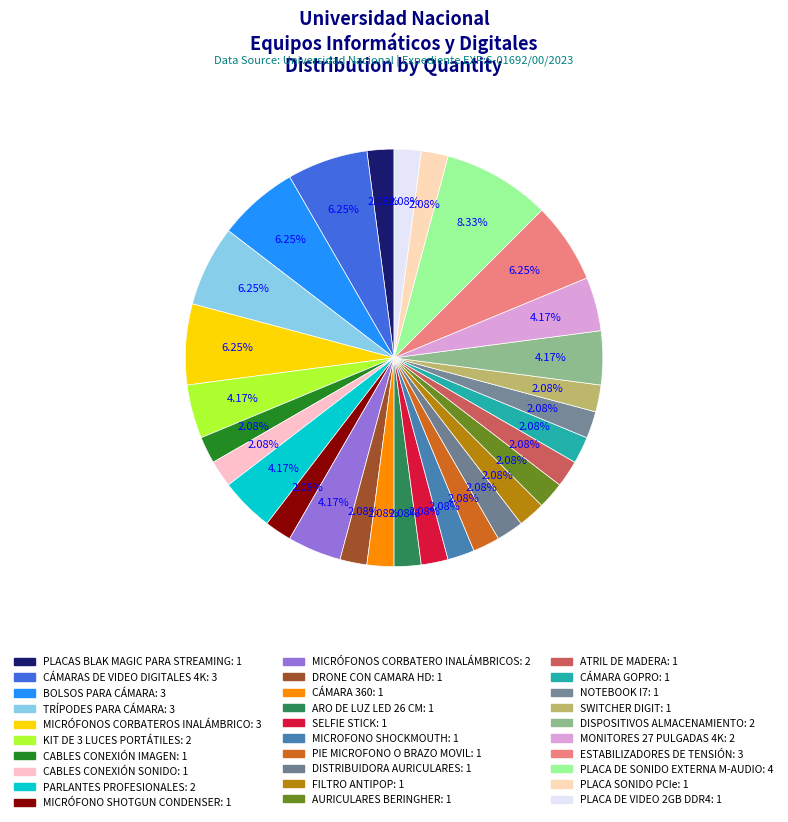

To the nearest percent, what is the difference between the PIE MICROFONO O BRAZO MOVIL and MICRÓFONOS CORBATERO INALÁMBRICOS slice percentages?

2%